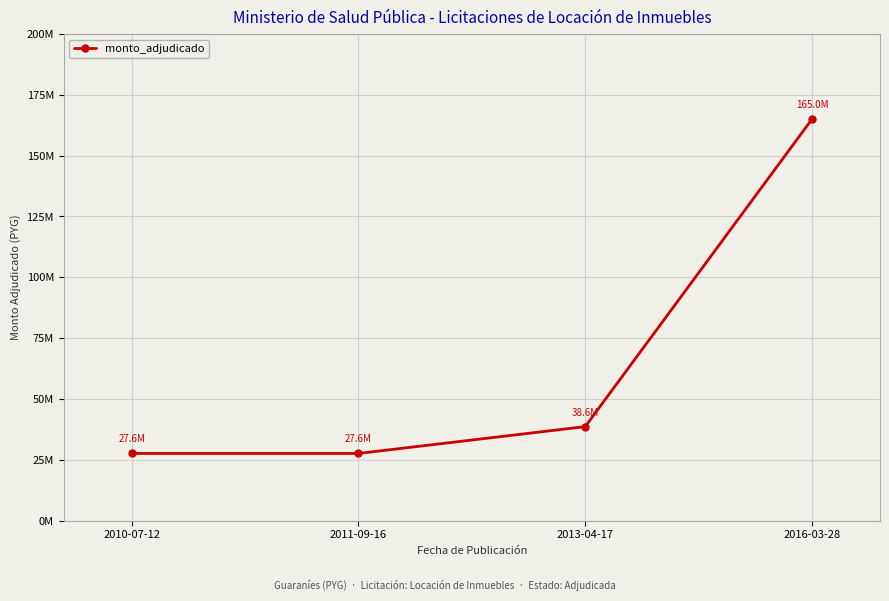

Is this an area chart (filled region under the line)?

No